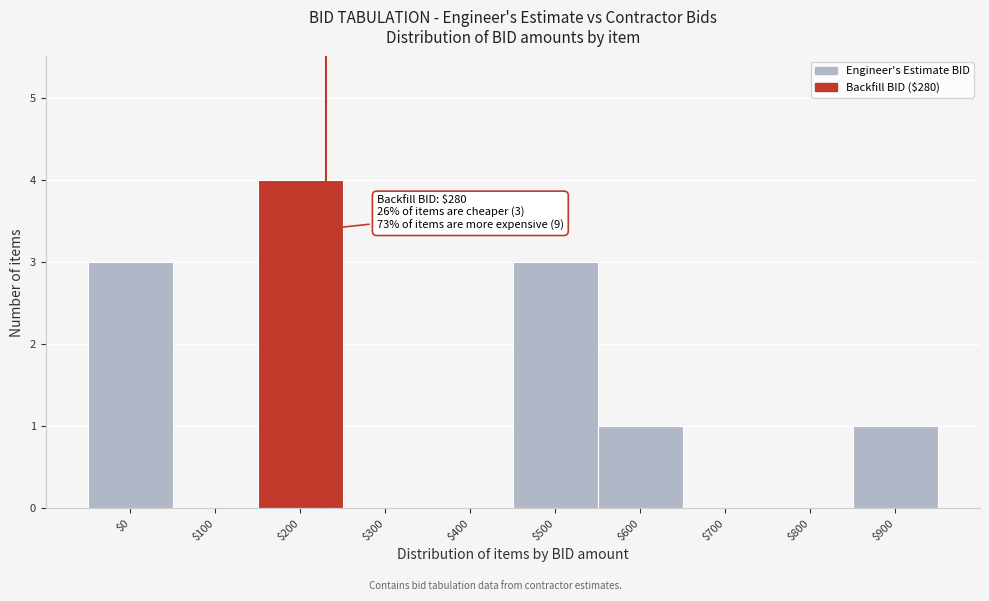

Is it true that the value at $300 is 1?

False